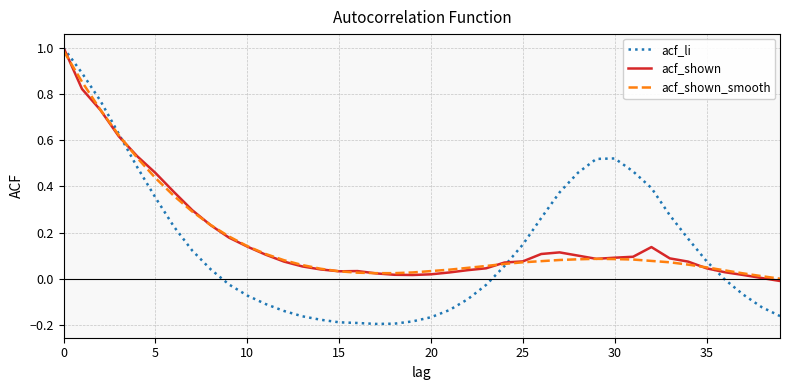

True or false: acf_shown_smooth and acf_li cross at least once.

True